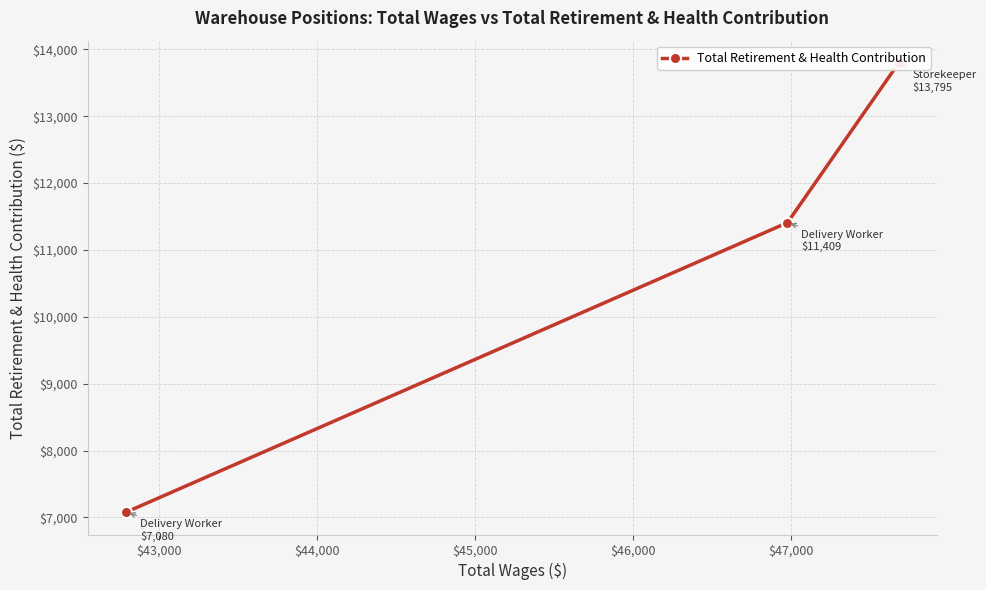

Does the chart display data point markers on the line(s)?

Yes